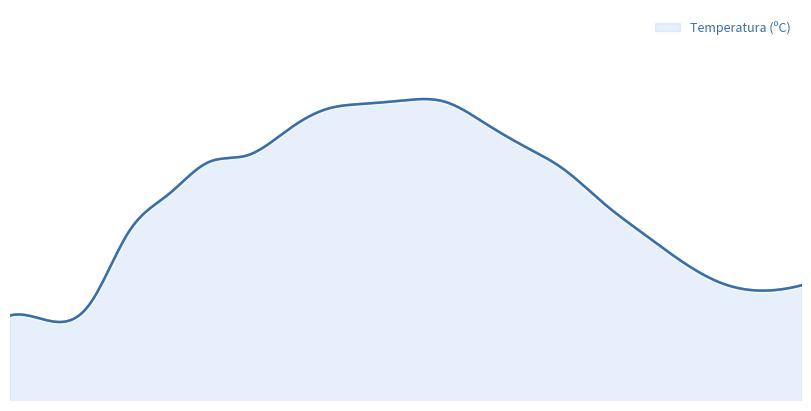

At which category does the chart reach its peak across all series?

16:00